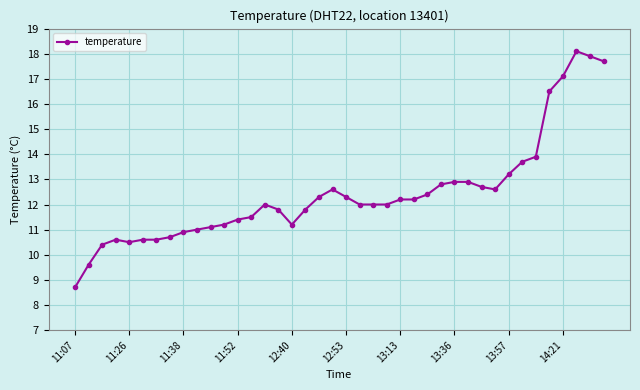

What is the value of the 9th point from the left?

10.9